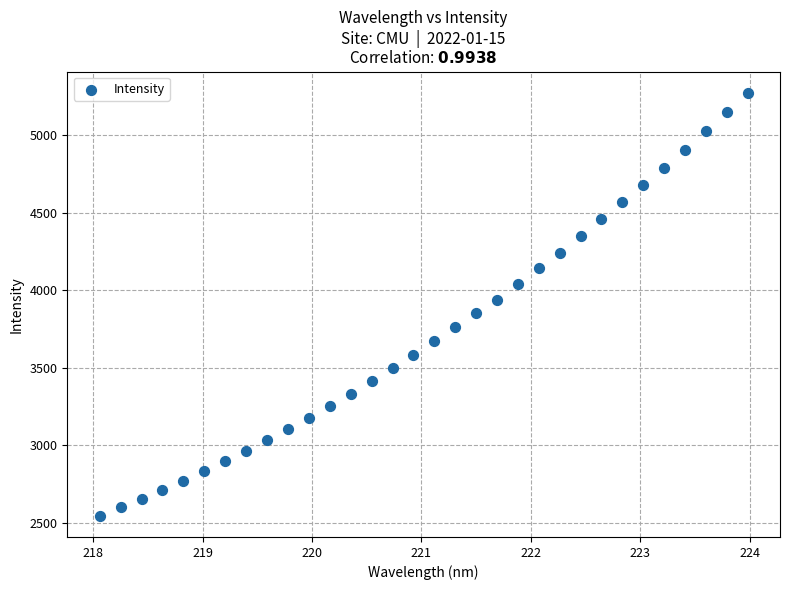

What is the range of Y values (max minus min)?

2728.7